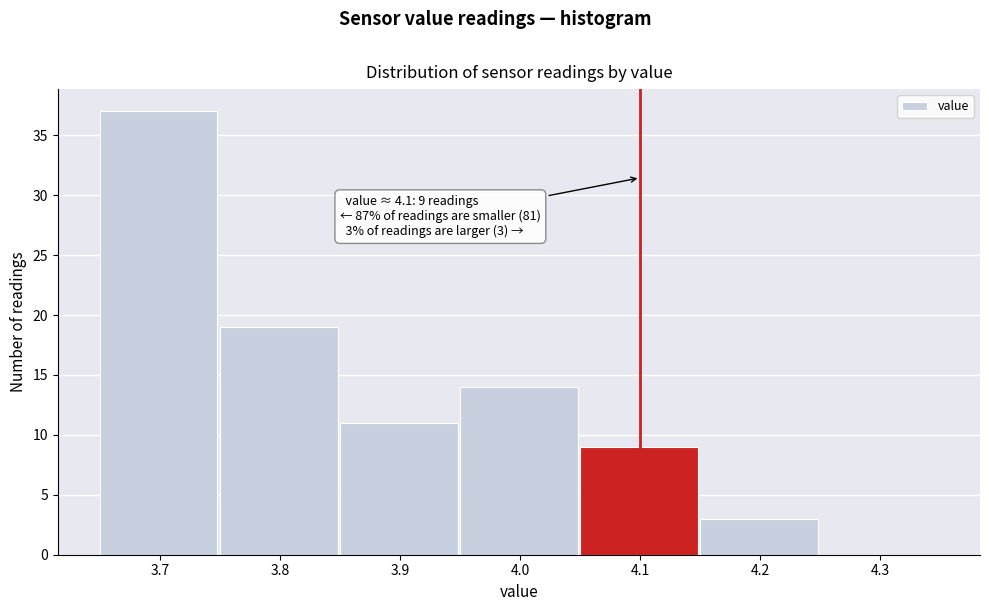

Which range on the x-axis has the tallest bar?

3.65 to 3.75